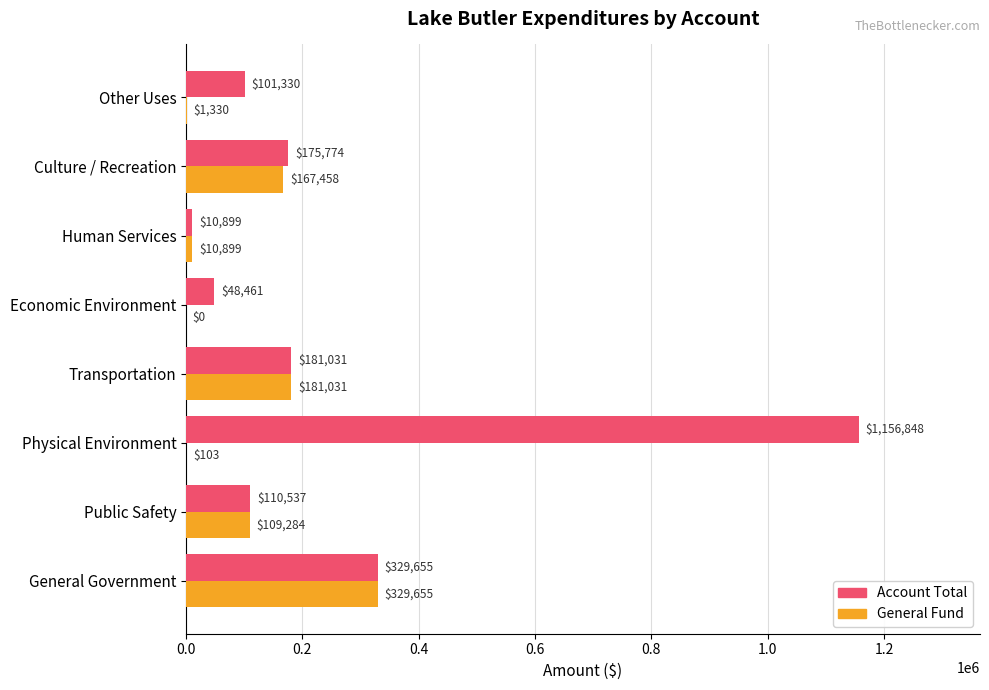

What is the approximate value of General Fund at Public Safety?

109284